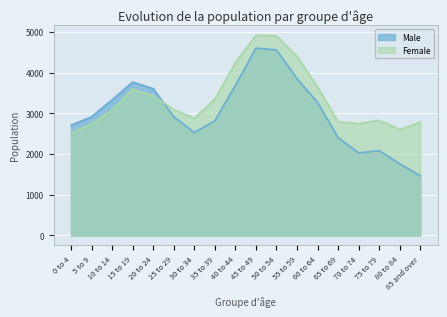

Reading left to right, transcribe all the data shown in this chart.

Male: 2710	2915	3335	3770	3610	2920	2530	2820	3685	4605	4560	3855	3270	2405	2030	2085	1760	1465
Female: 2515	2745	3080	3595	3435	3095	2880	3350	4245	4920	4905	4405	3650	2795	2750	2830	2605	2780